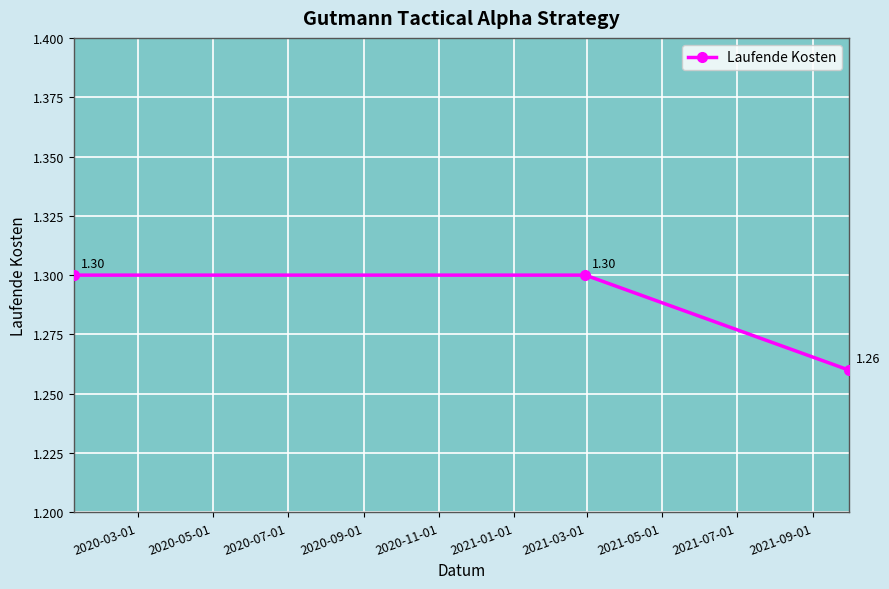

What is the sum of all values?

3.9